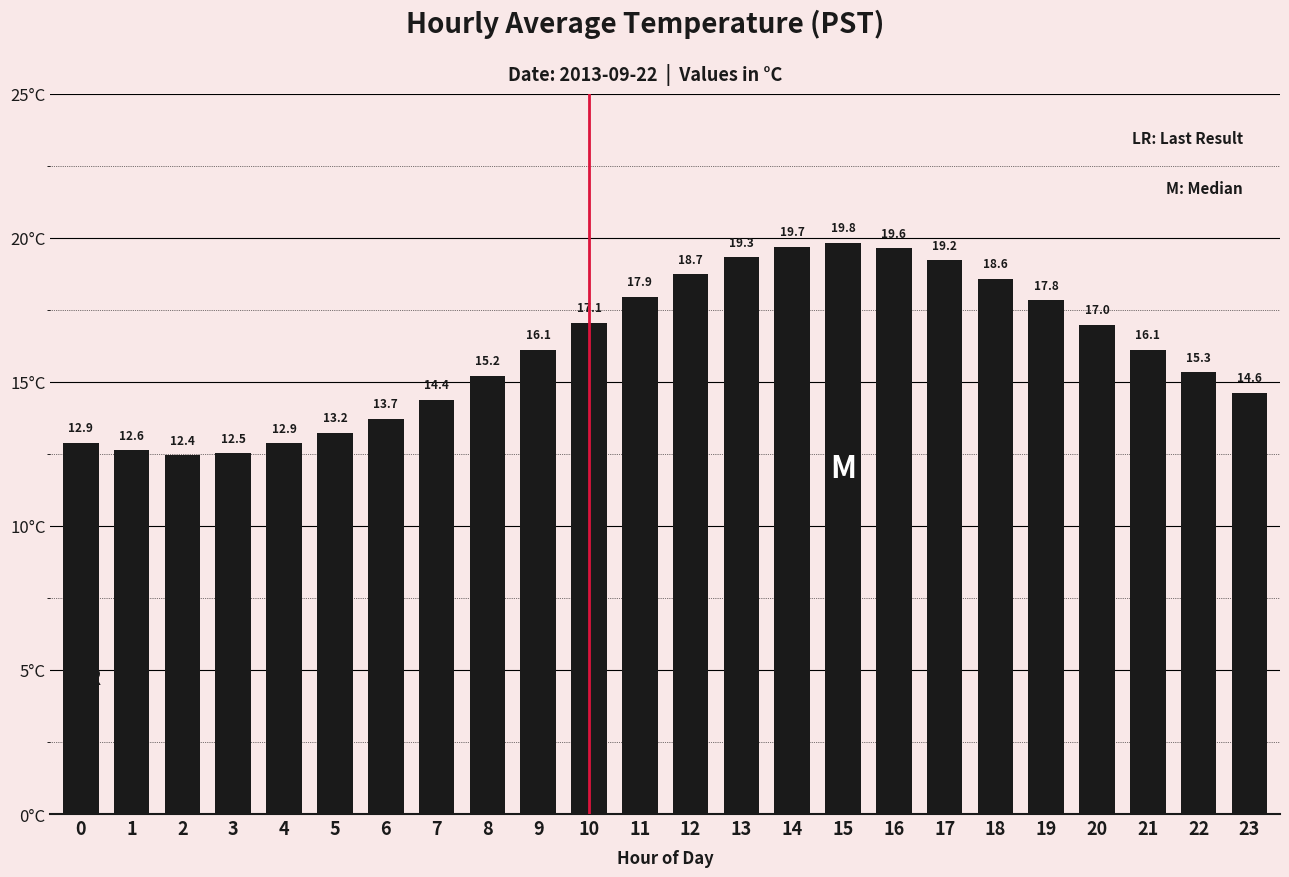

Is it true that the value at 15 is 6.1?

False